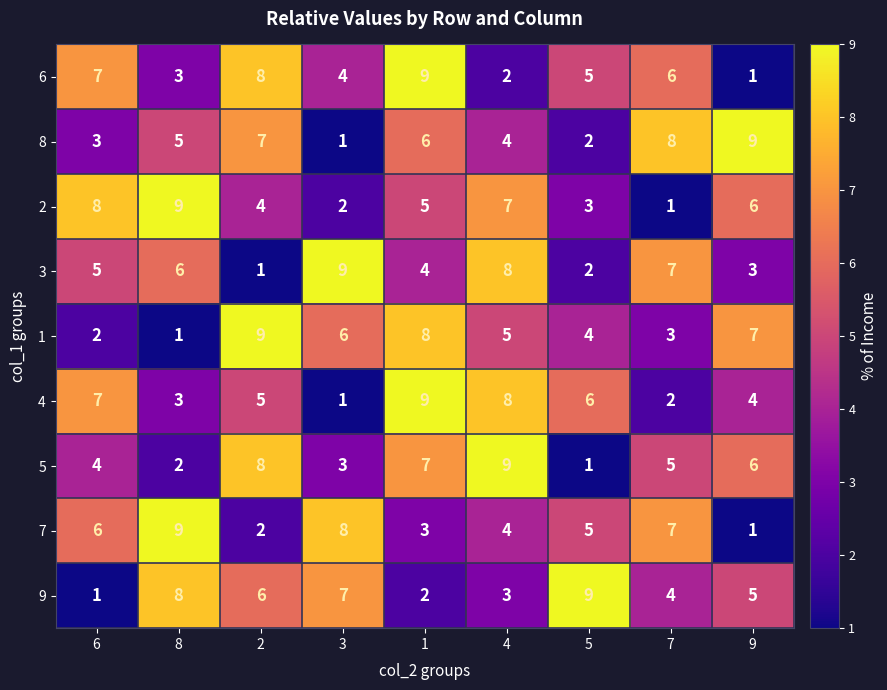

What is the total value across all series at 8?

46